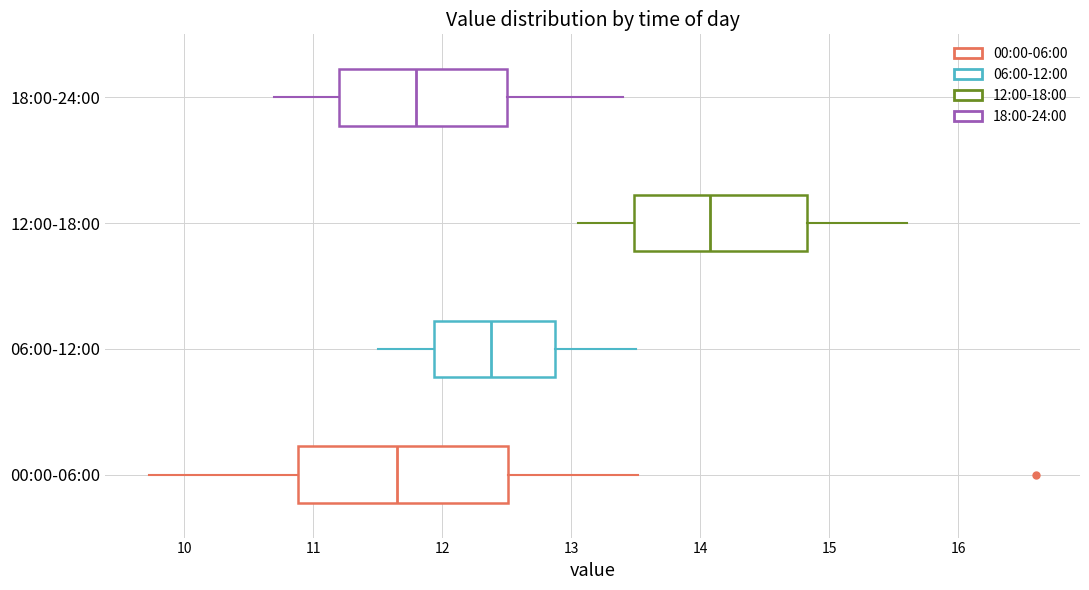

Which box is the widest, from its left edge to its right edge?

00:00-06:00